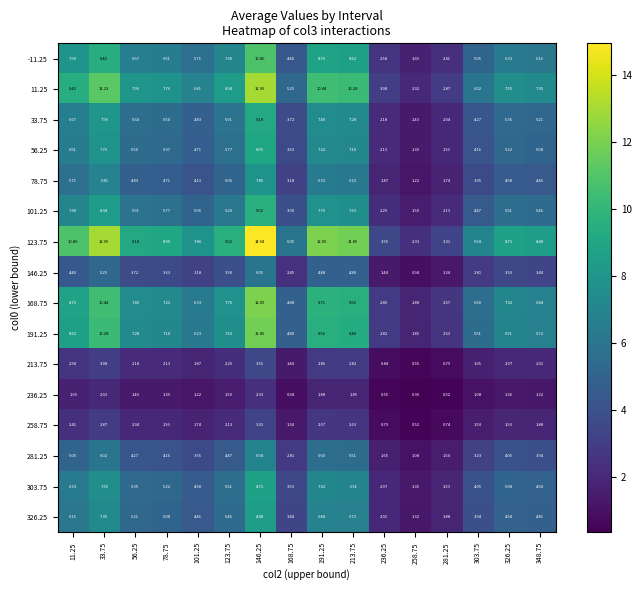

Is the value of 33.75 at 236.25 greater than the value of 56.25 at 213.75?

No